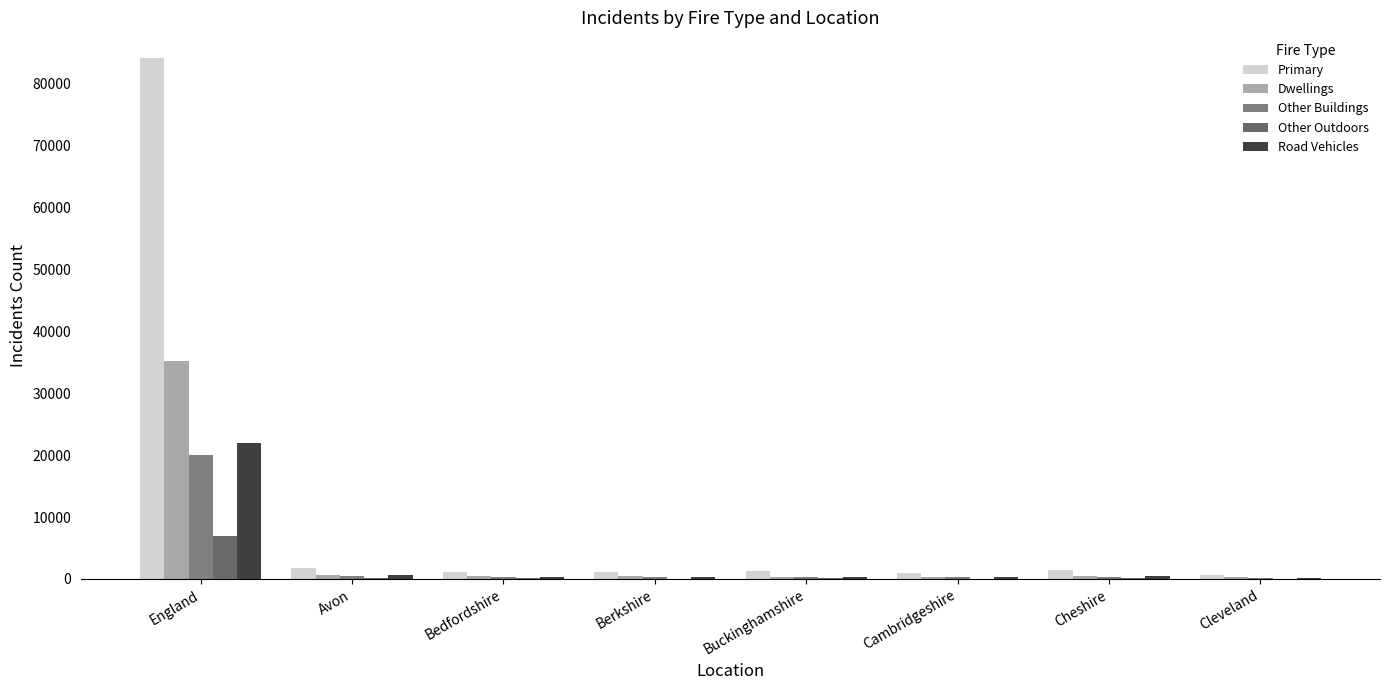

Which series has the largest range (max minus min)?

Primary